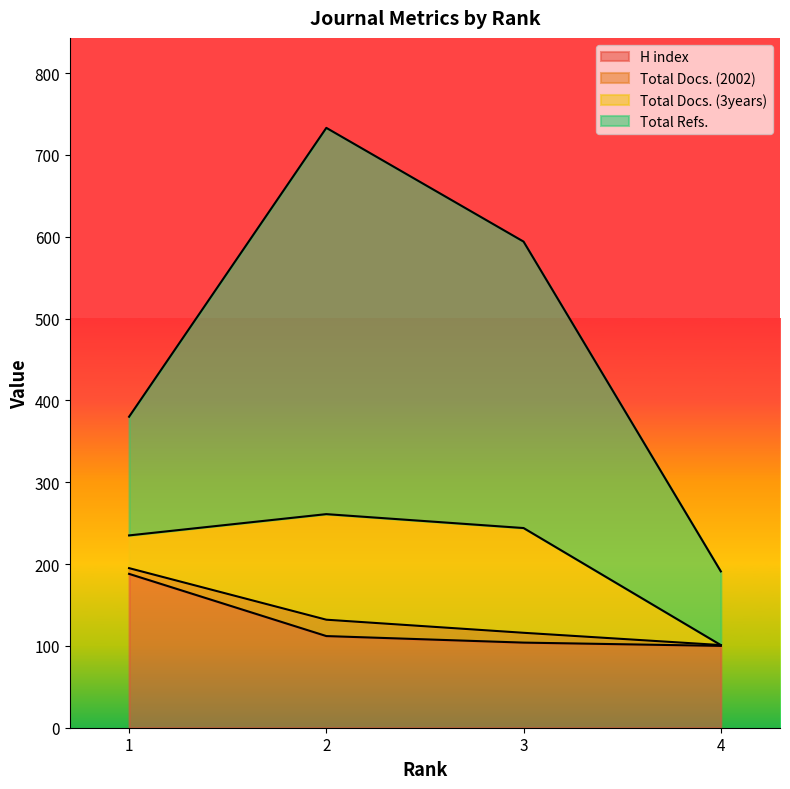

Where is the first local maximum for Total Docs. (2002)?

2